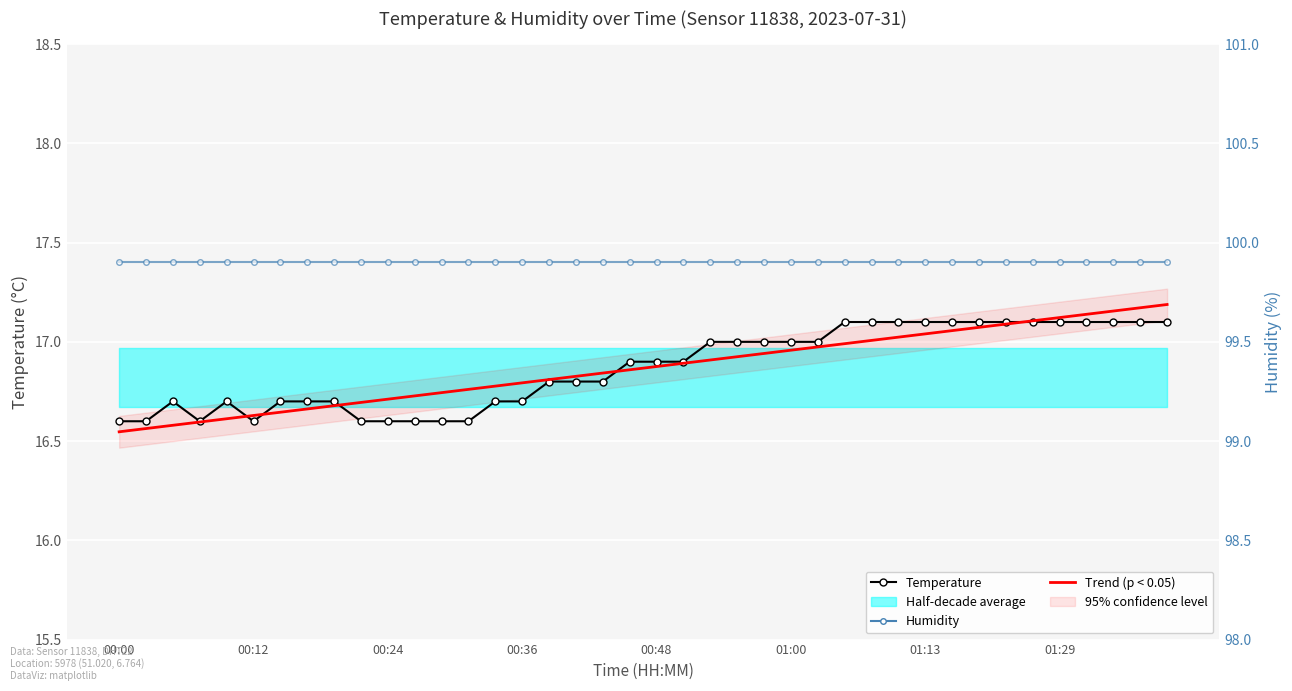

Is the value of Temperature at 32 greater than the value of Trend (p < 0.05) at 9?

Yes